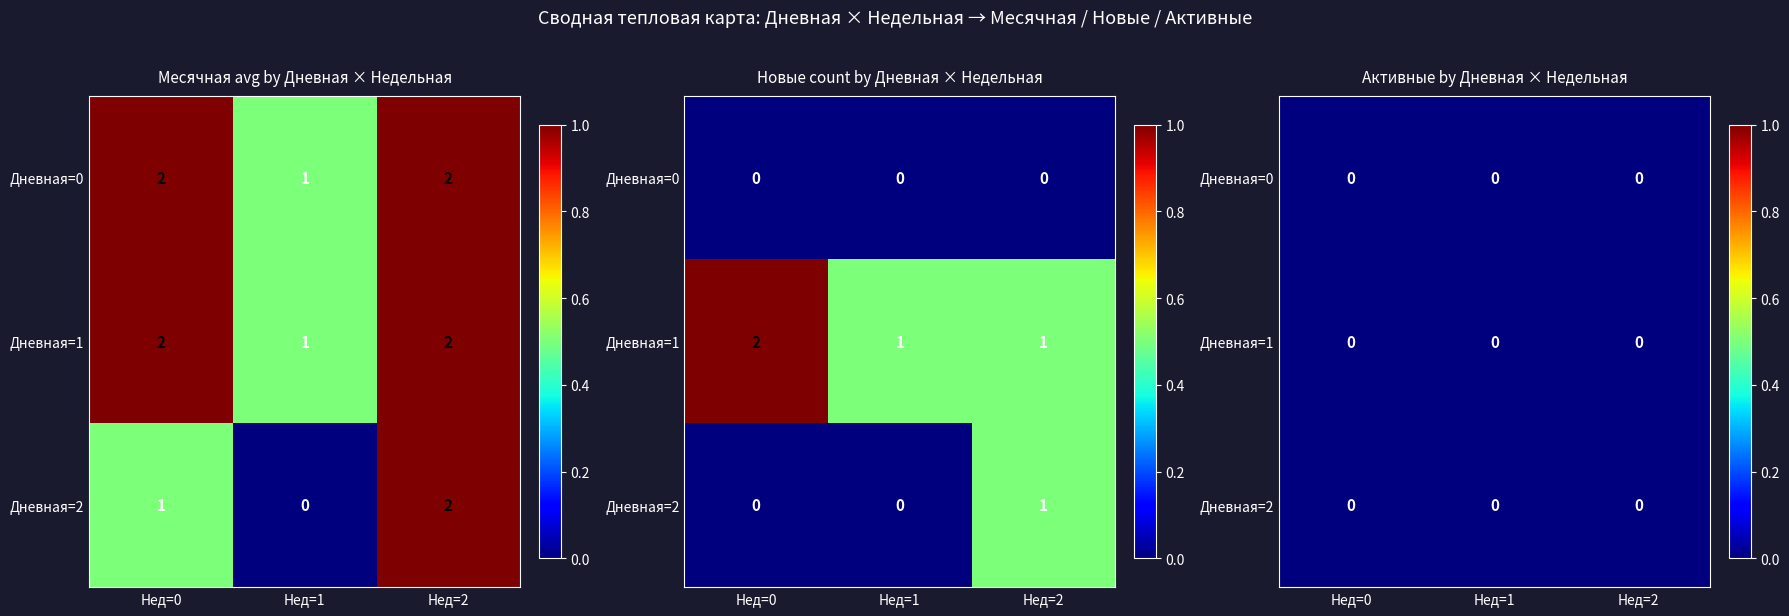

How many Дневная=2 values are between 0 and 1?

3